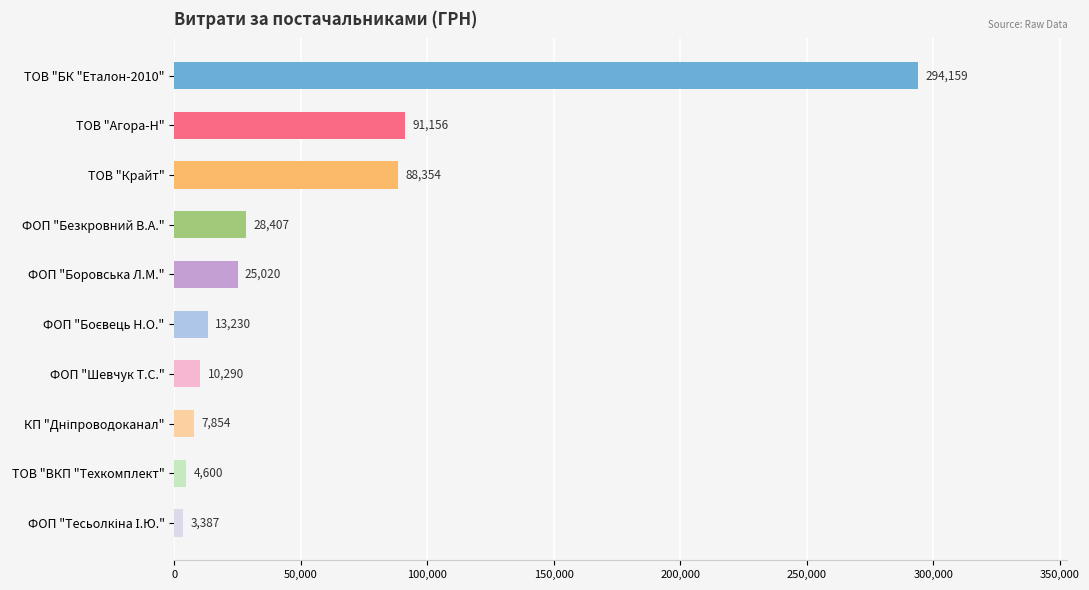

What is the change in value from ТОВ "Агора-Н" to ФОП "Боровська Л.М."?

-66136.0